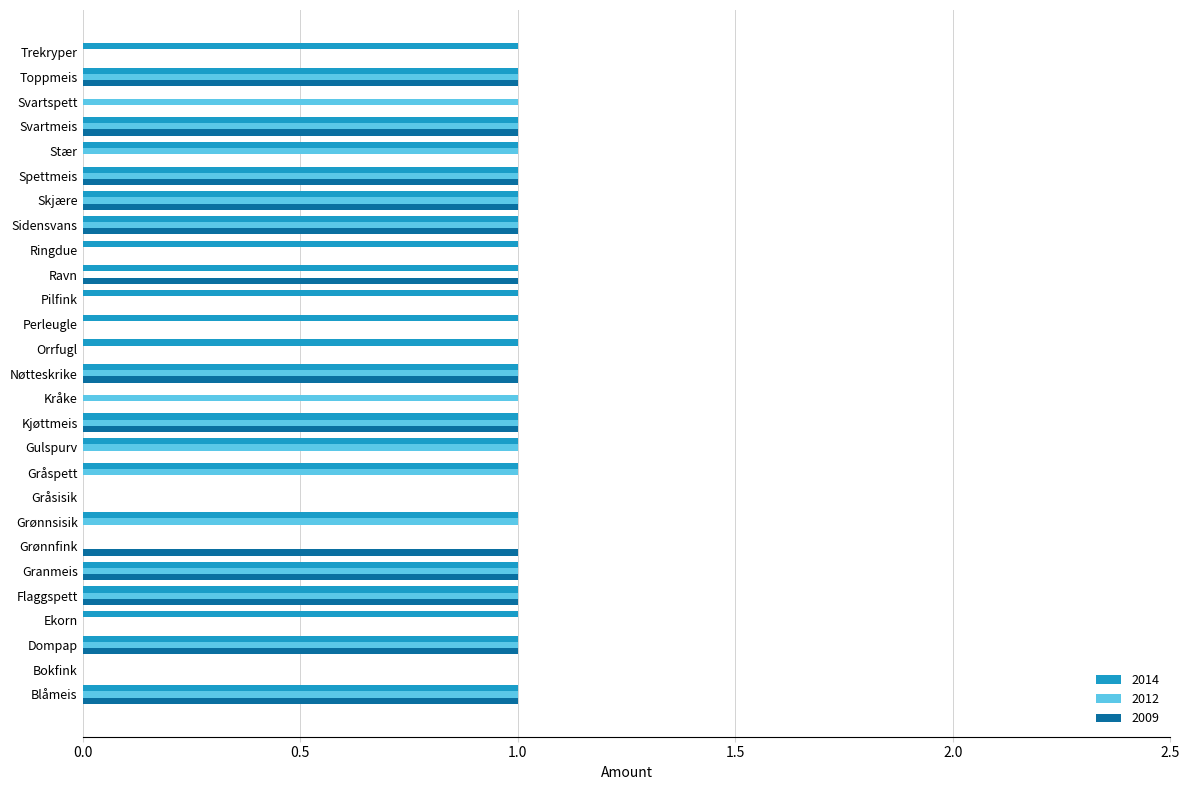

The 2012 series shows 0 at Ravn. True or false?

True